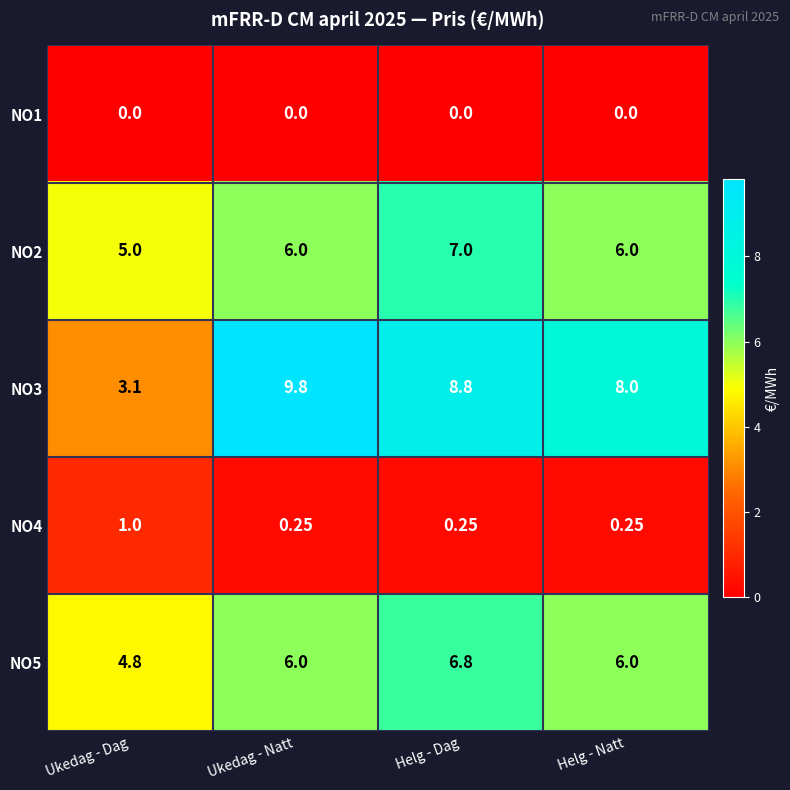

Where is NO5 nearest to the value 5?

Ukedag - Dag